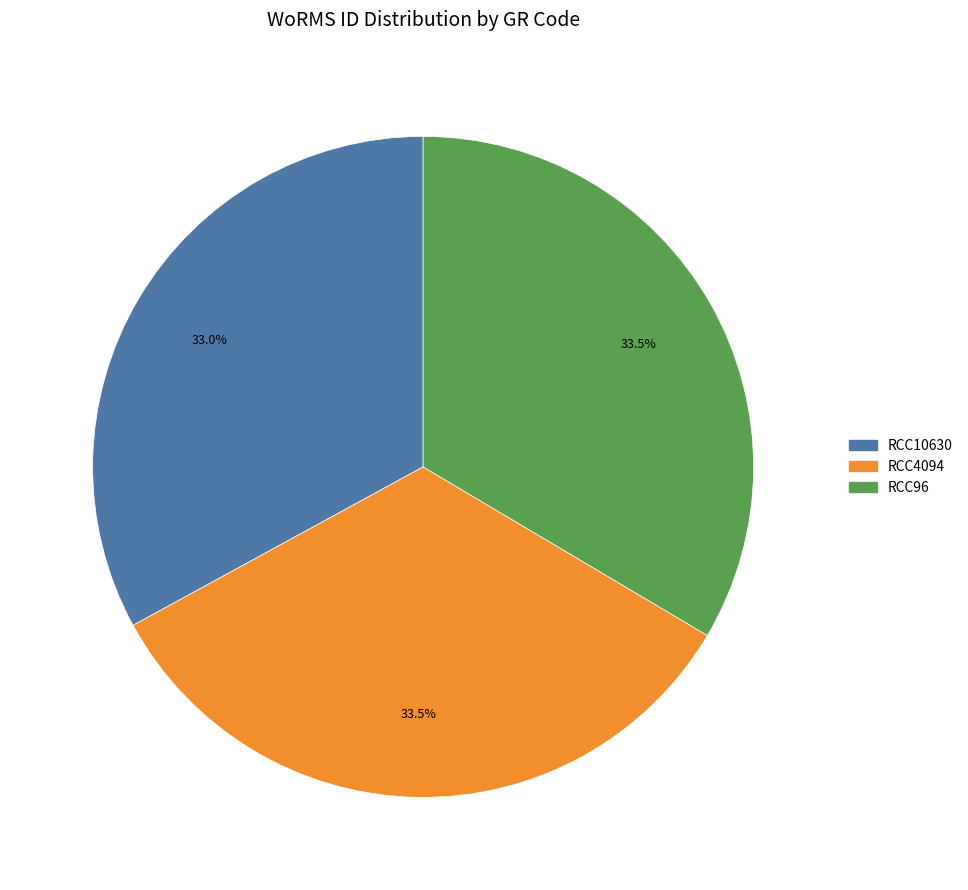

Is there a majority slice in this chart?

No